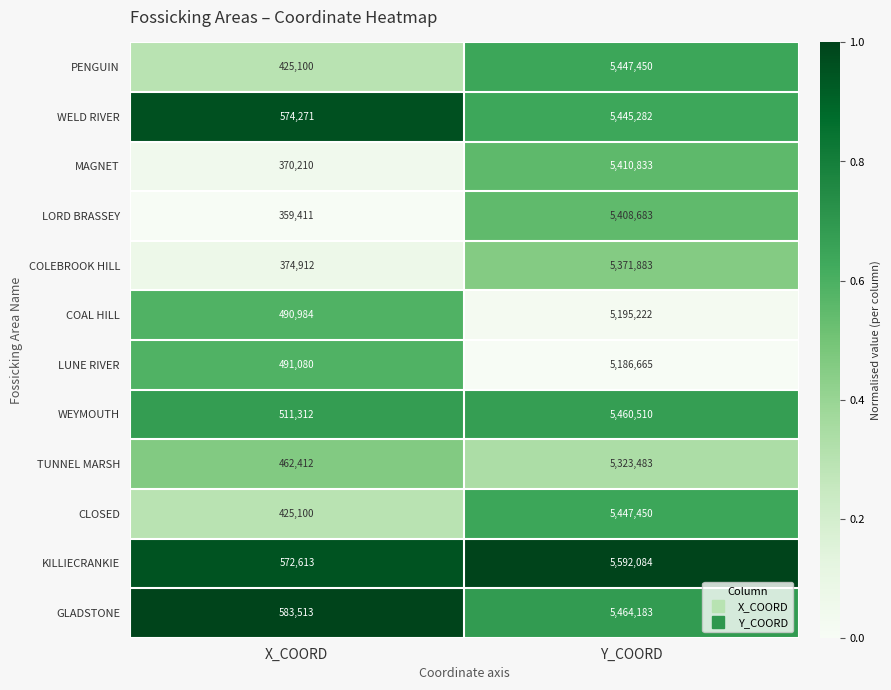

Is it true that WELD RIVER equals 574271 at X_COORD?

True